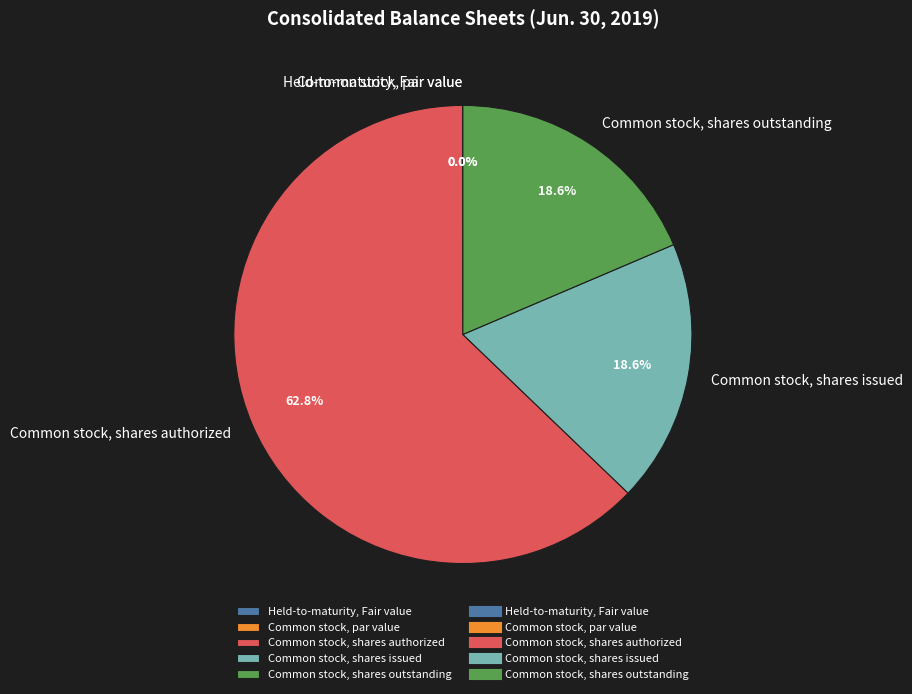

To the nearest percent, what is the average slice percentage?

20%